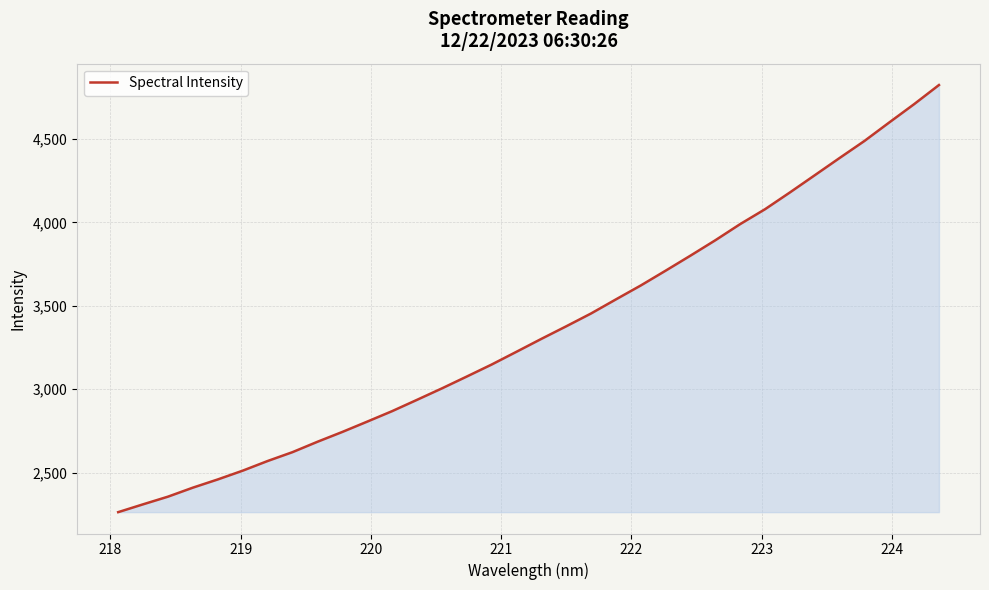

What is the smallest value displayed?

2263.0